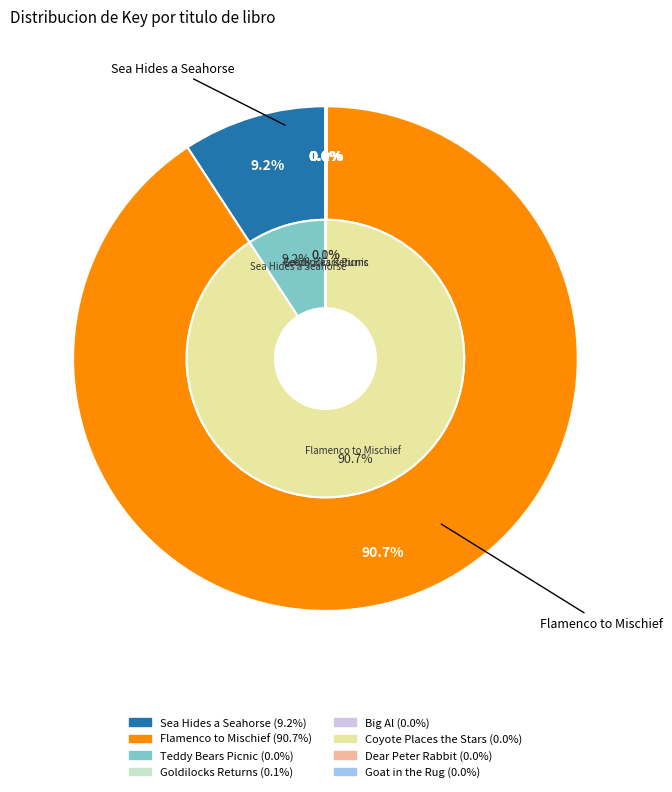

How many segments does this pie chart have?

8